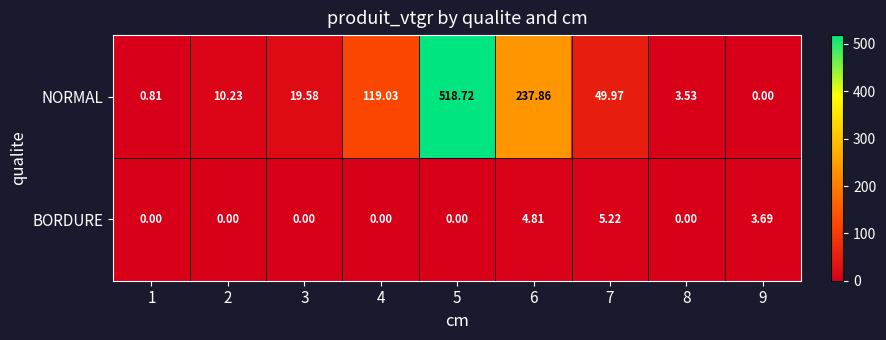

Rank the series at 6 from lowest to highest value.

BORDURE, NORMAL